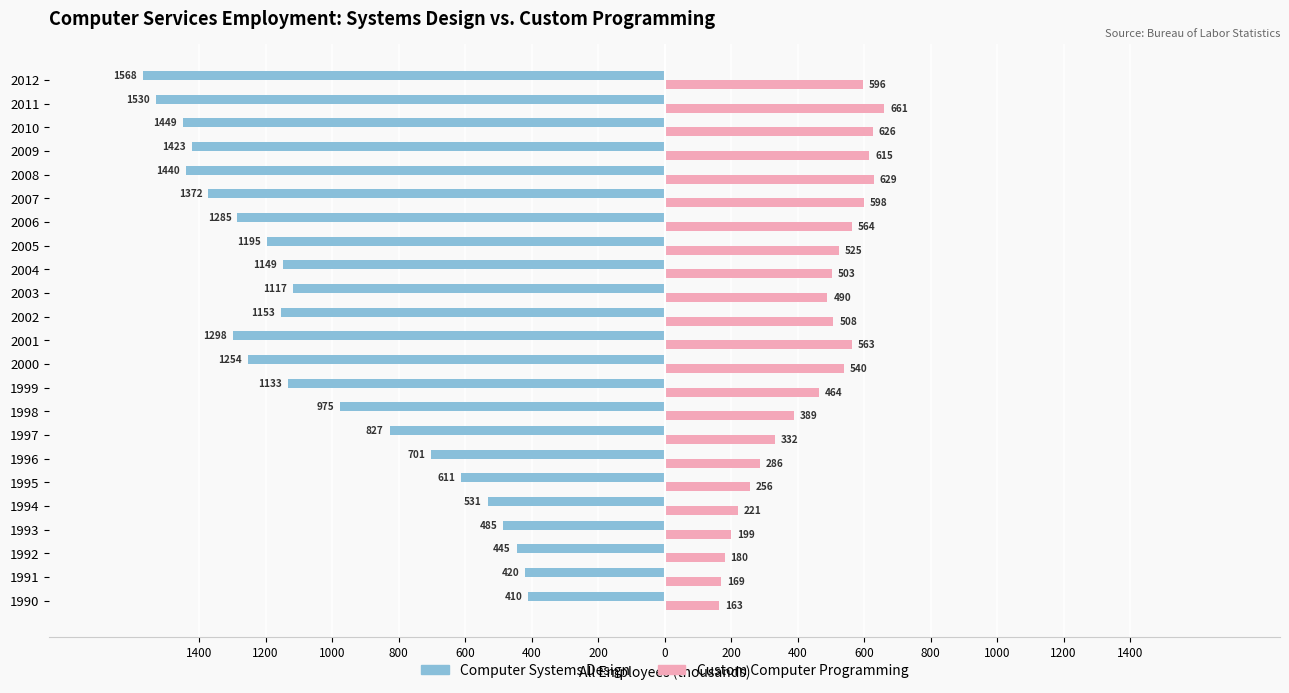

Reading left to right, list all the values displayed in this chart.

Computer Systems Design: -409.7	-419.9	-444.9	-484.8	-531.4	-611.2	-701.4	-826.6	-974.9	-1132.9	-1254.3	-1297.8	-1152.8	-1116.6	-1148.5	-1195.2	-1284.6	-1372.1	-1439.6	-1422.6	-1449.0	-1530.0	-1568.3
Custom Computer Programming: 163.3	168.9	180.1	199.4	220.6	255.7	286.4	331.8	388.6	464.2	540.0	562.9	507.7	489.8	502.8	524.6	563.9	598.4	629.3	615.0	626.4	661.0	596.0